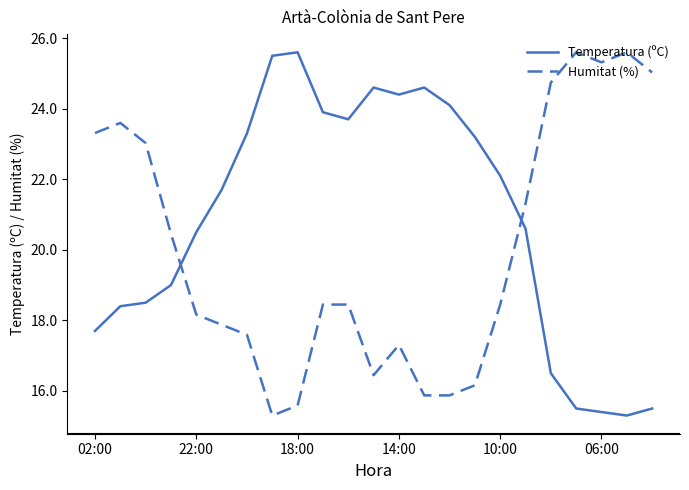

List the series in order of their overall mean, lowest first.

Humitat (%), Temperatura (ºC)